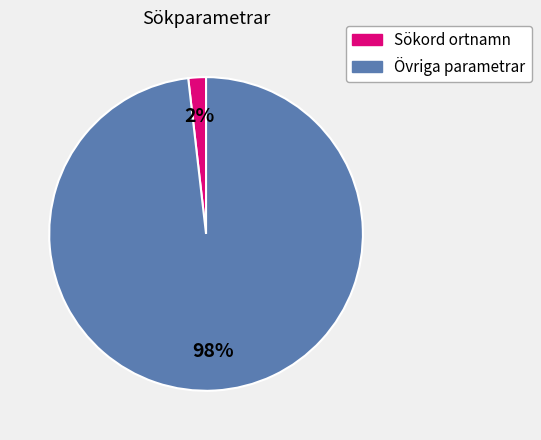

To the nearest percent, what is the difference between the largest and smallest slice percentages?

96%